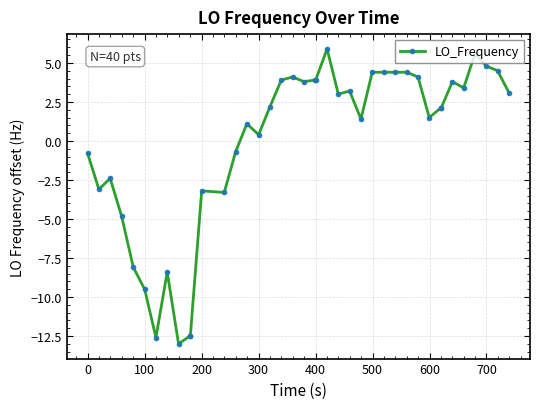

How many data points does each series have?

40